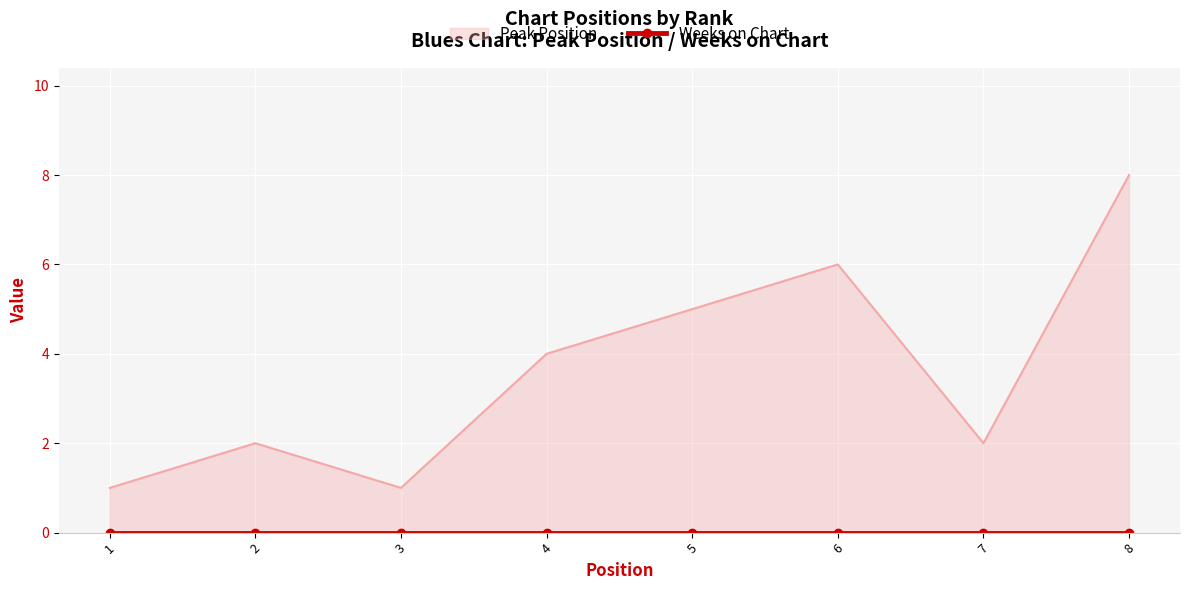

What is the ratio of the value at 6 to the value at 5?

1.2